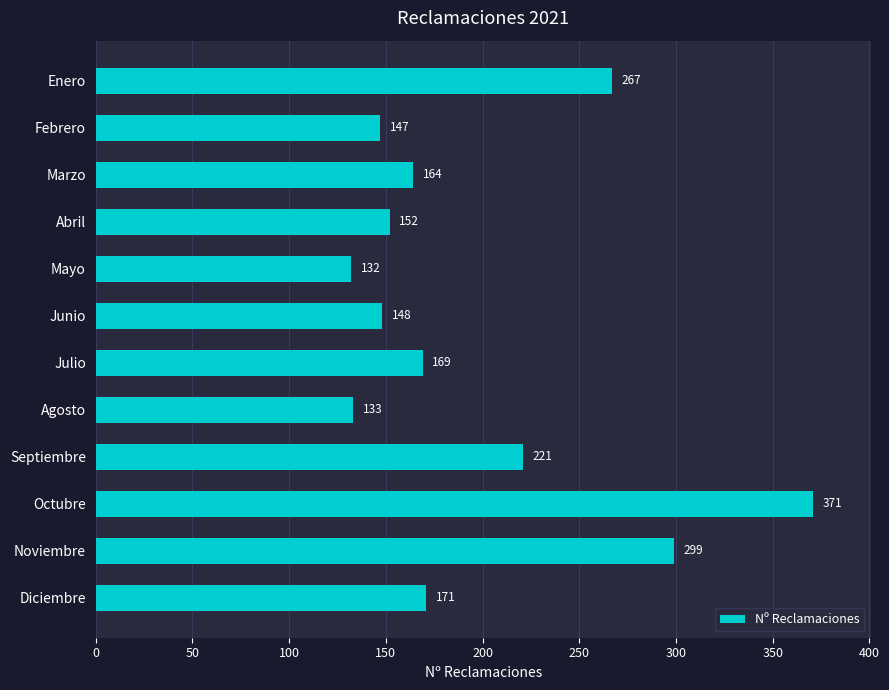

Are the bars grouped side by side (vs. stacked)?

No